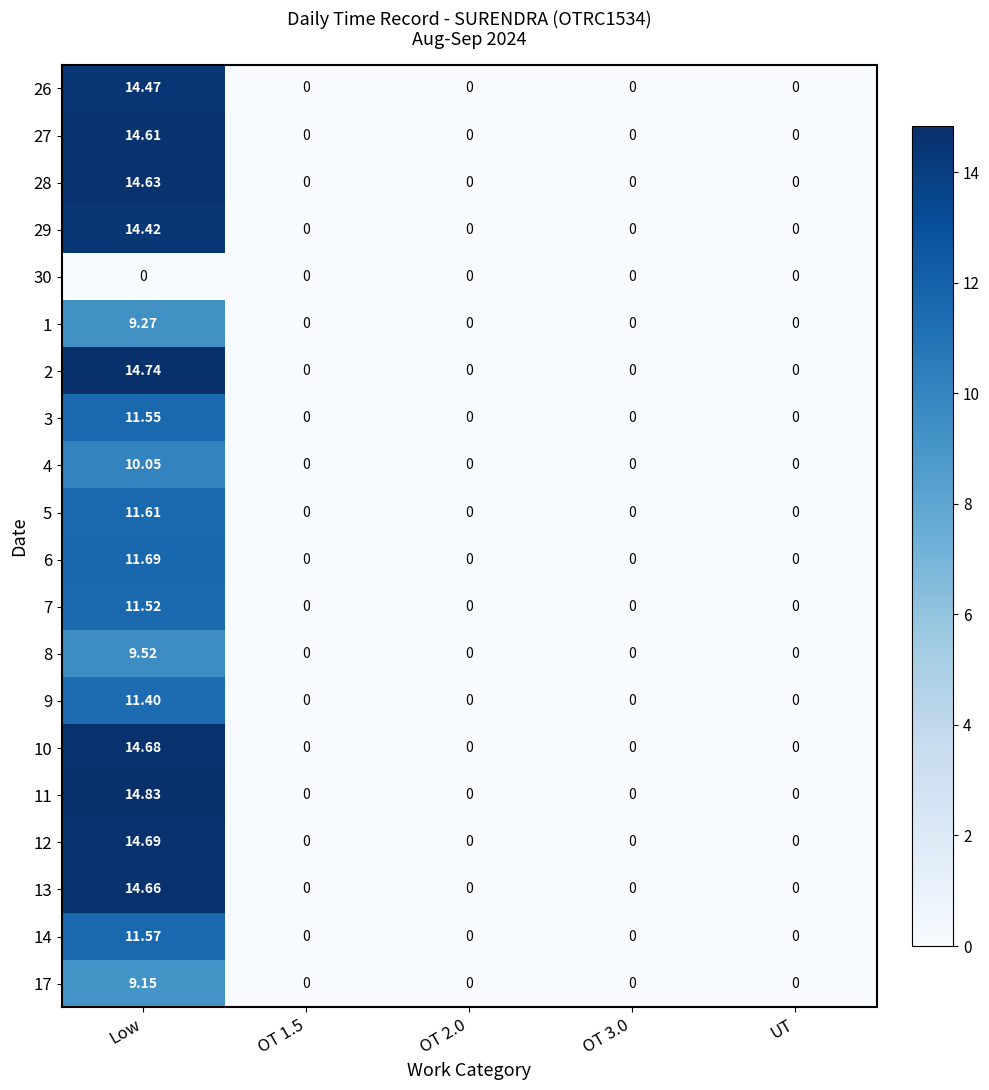

At how many categories does at least one series exceed 6?

1